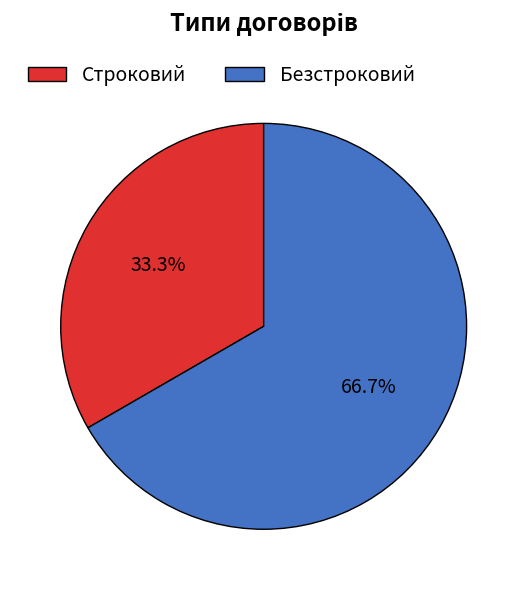

Rank the categories by value from lowest to highest.

Строковий, Безстроковий